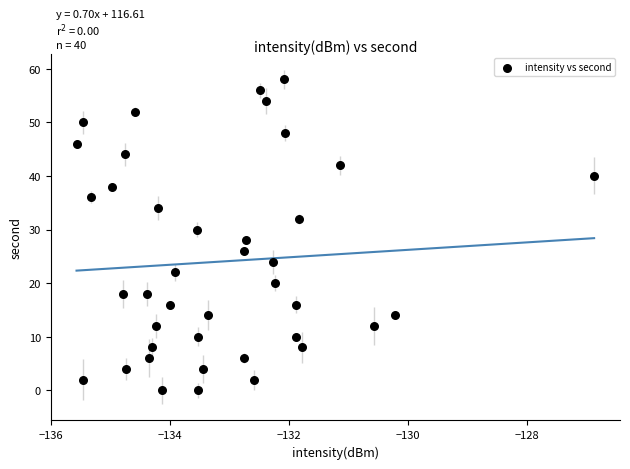

What is the range of Y values (max minus min)?

58